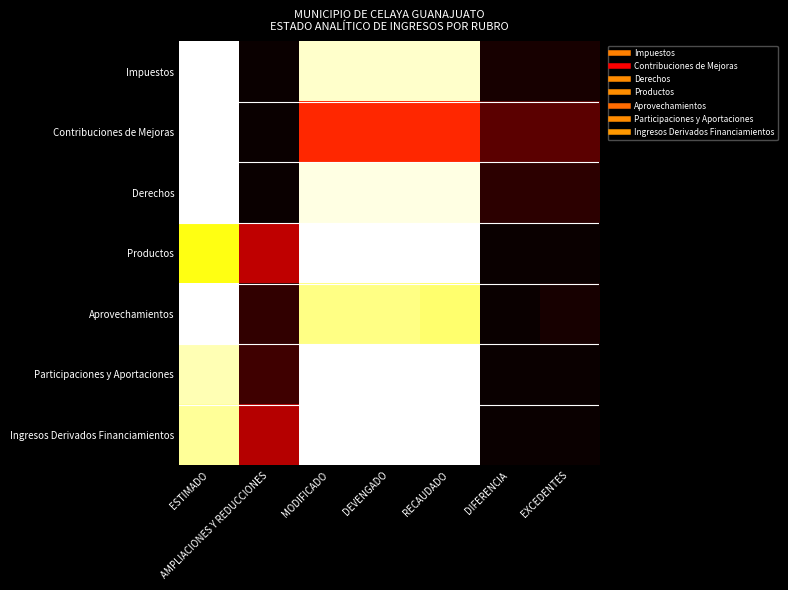

At how many categories does at least one series exceed 0?

7